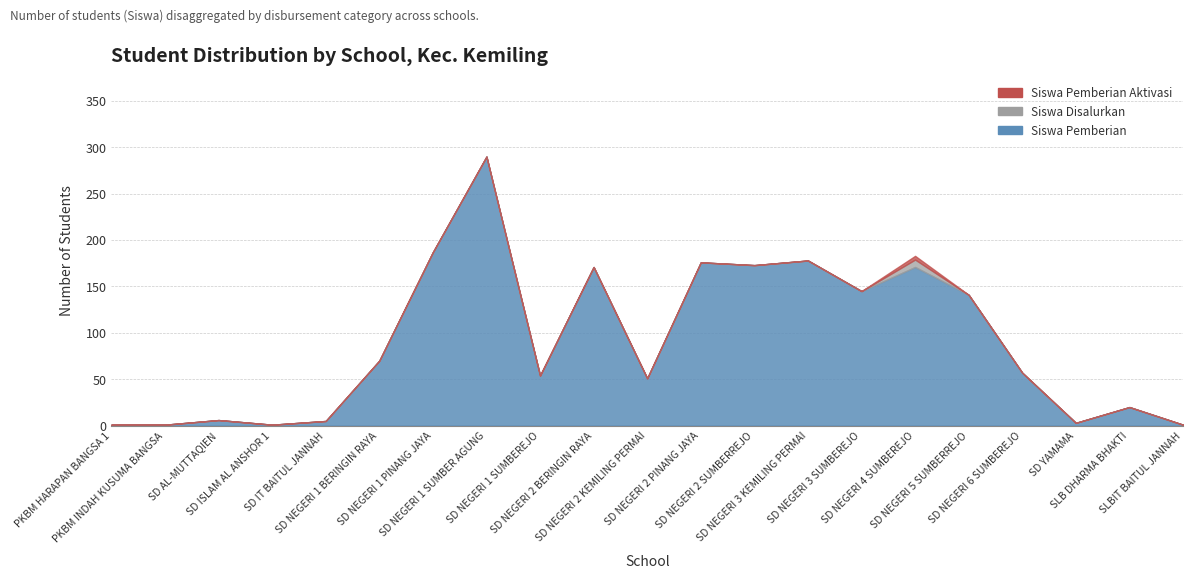

Between SLBIT BAITUL JANNAH and SD NEGERI 2 KEMILING PERMAI, which is larger?

SD NEGERI 2 KEMILING PERMAI